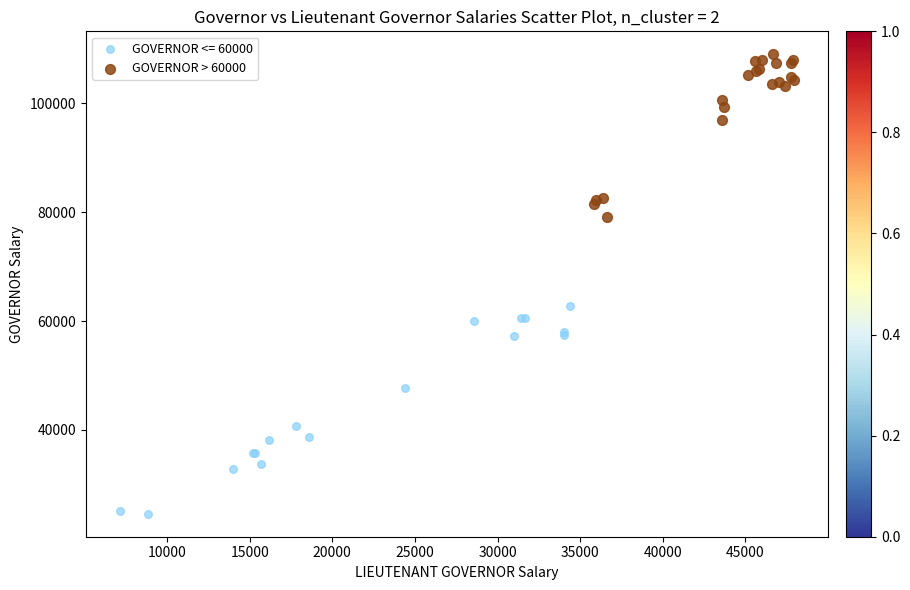

Which series contains the highest Y value?

GOVERNOR > 60000